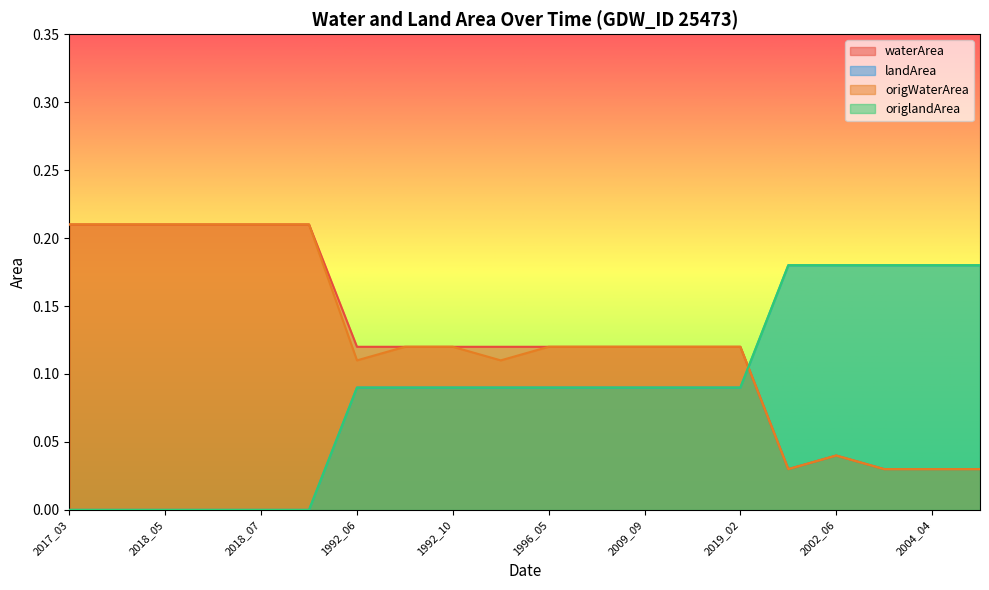

What is the highest value of the landArea series?

0.2